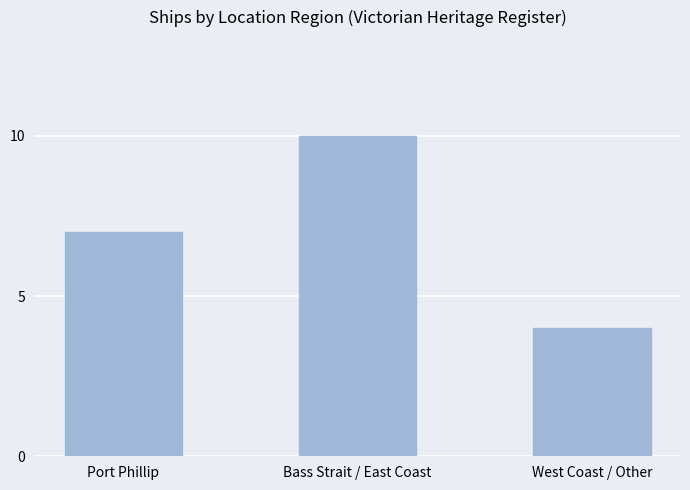

Reading left to right, extract all data points from this chart.

Port Phillip=7	Bass Strait / East Coast=10	West Coast / Other=4